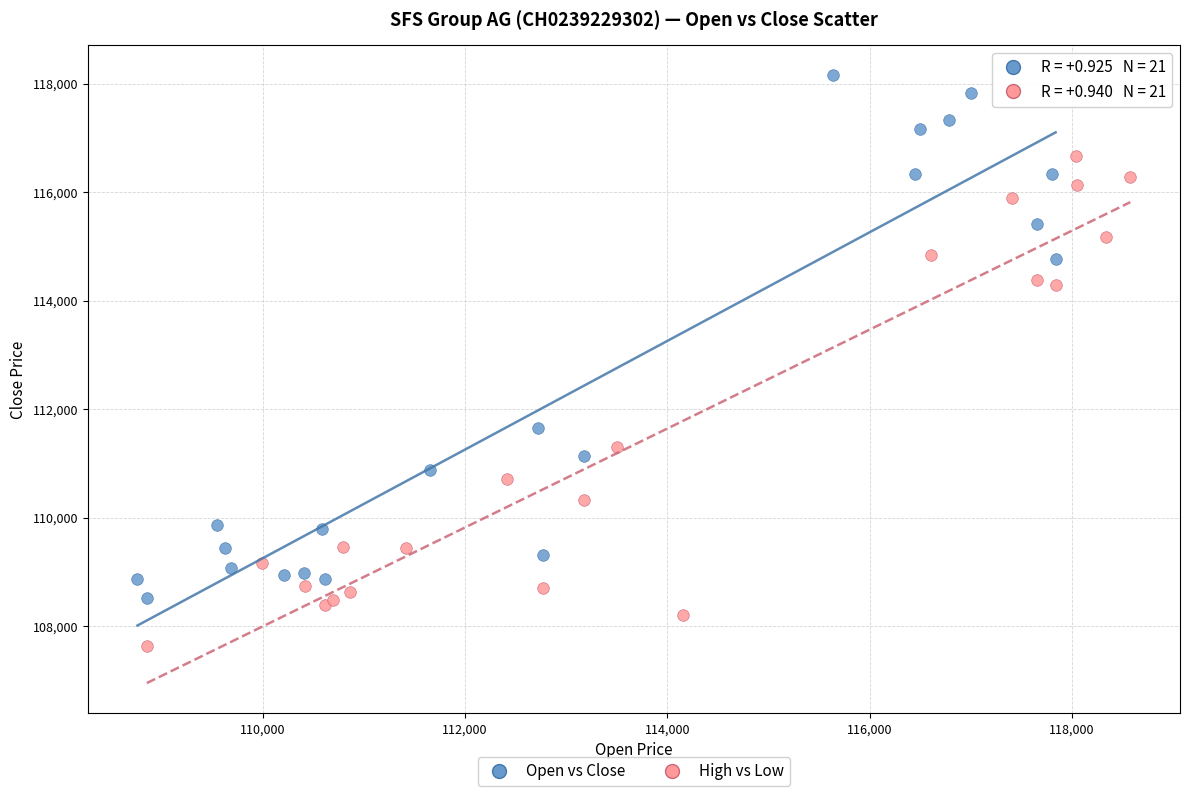

Which series contains the lowest Y value?

High vs Low